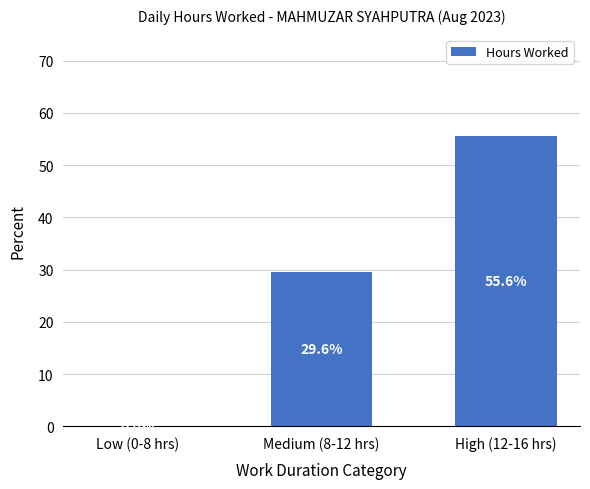

What is the average value?

28.4